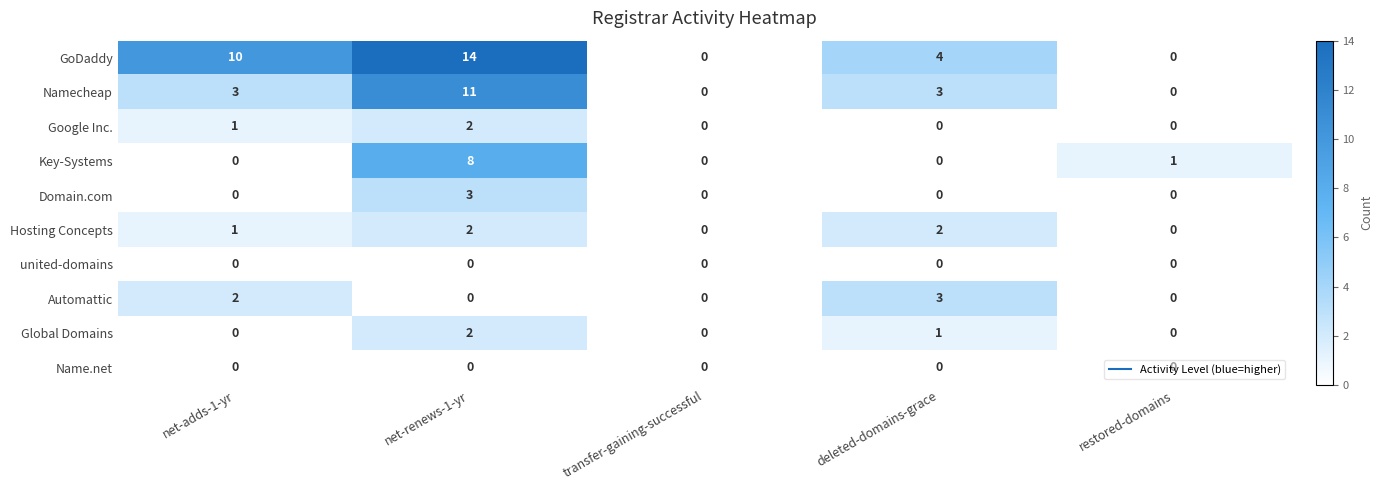

How many Global Domains values are between 0 and 1?

4